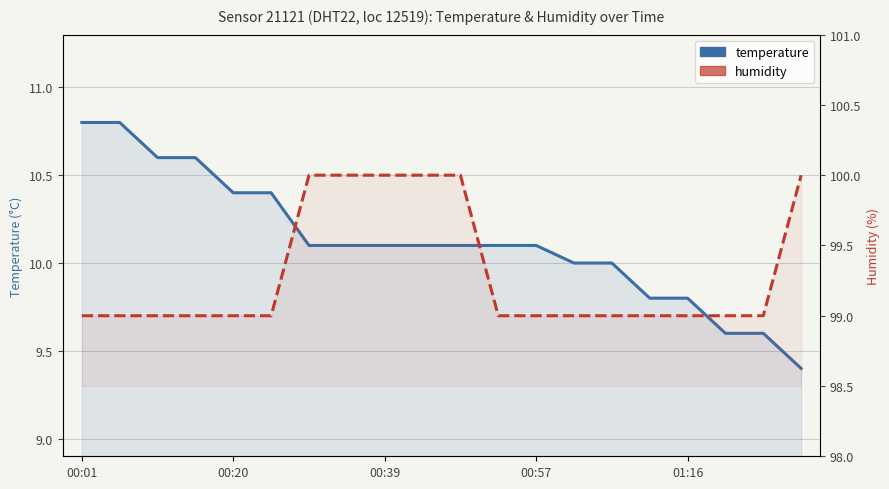

Rank the series at 01:16 from lowest to highest value.

temperature, humidity